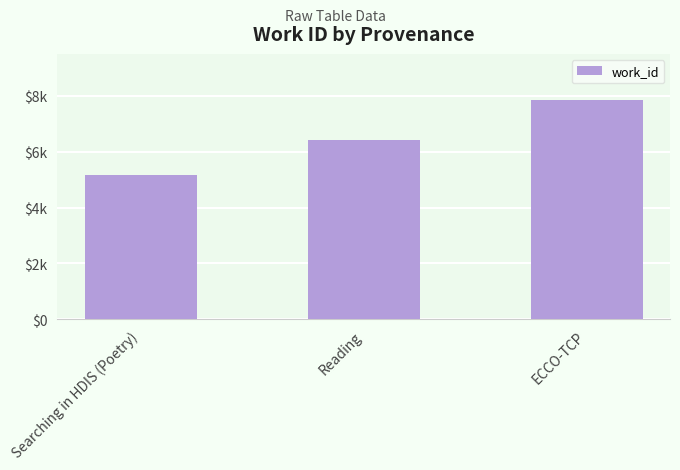

What is the minimum value shown in the chart?

5175